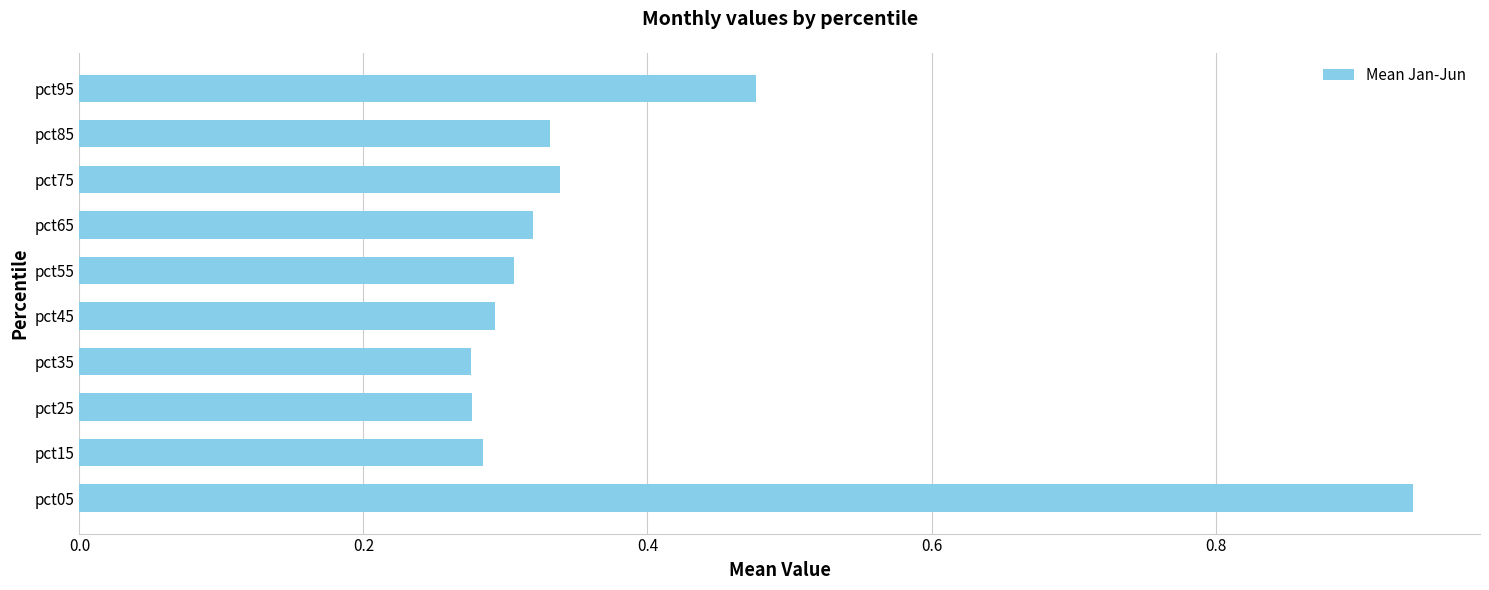

What is the sum of all values?

3.8